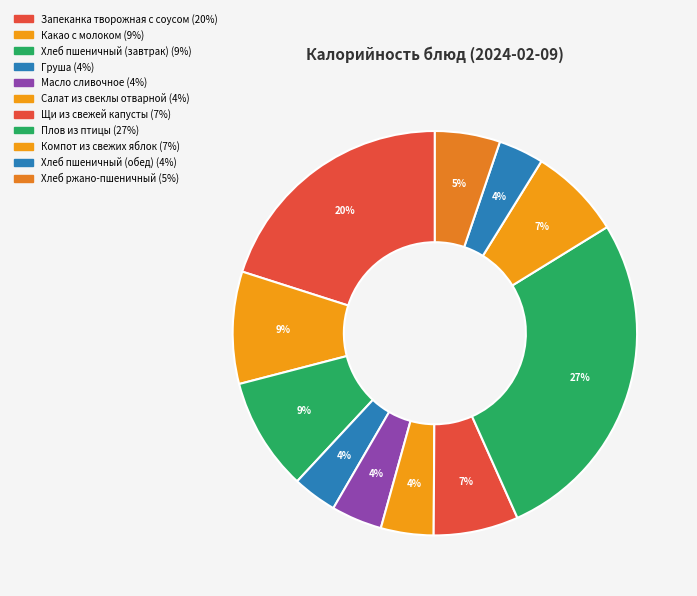

To the nearest percent, what percentage of the pie is Салат из свеклы отварной?

4%